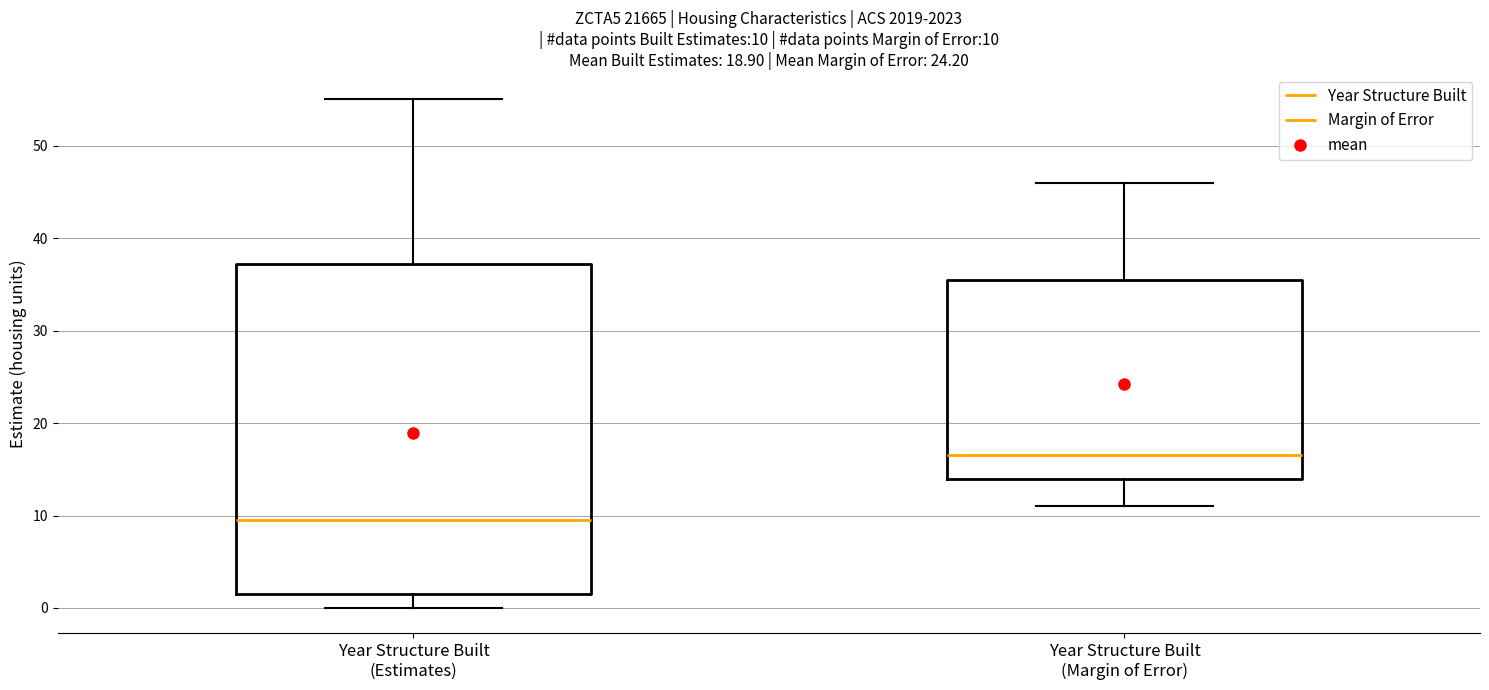

Comparing the boxes themselves (not the whiskers), which one is the tallest?

Year Structure Built (Estimates)